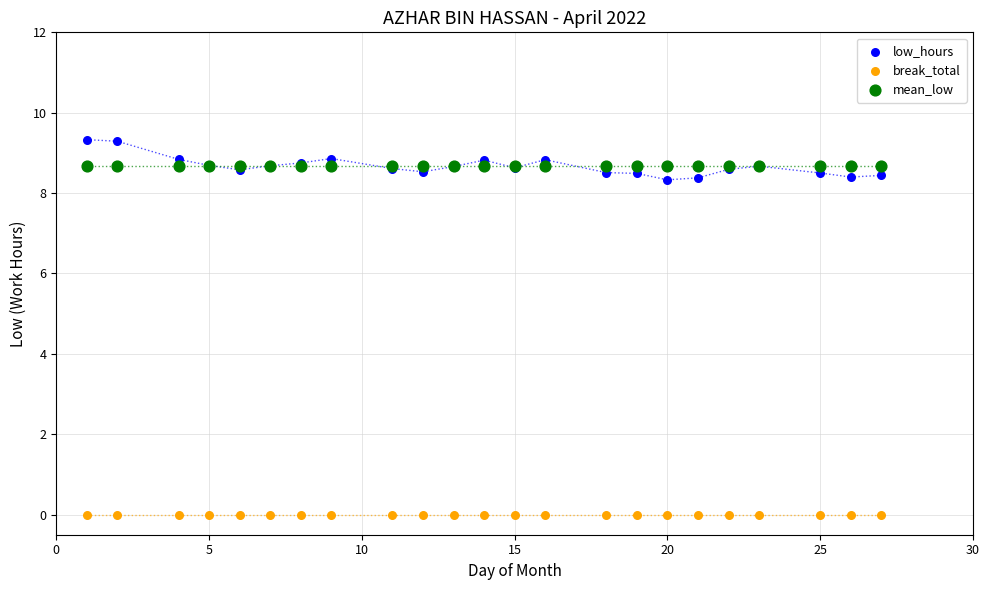

What are all the series names shown in the legend?

low_hours, break_total, mean_low